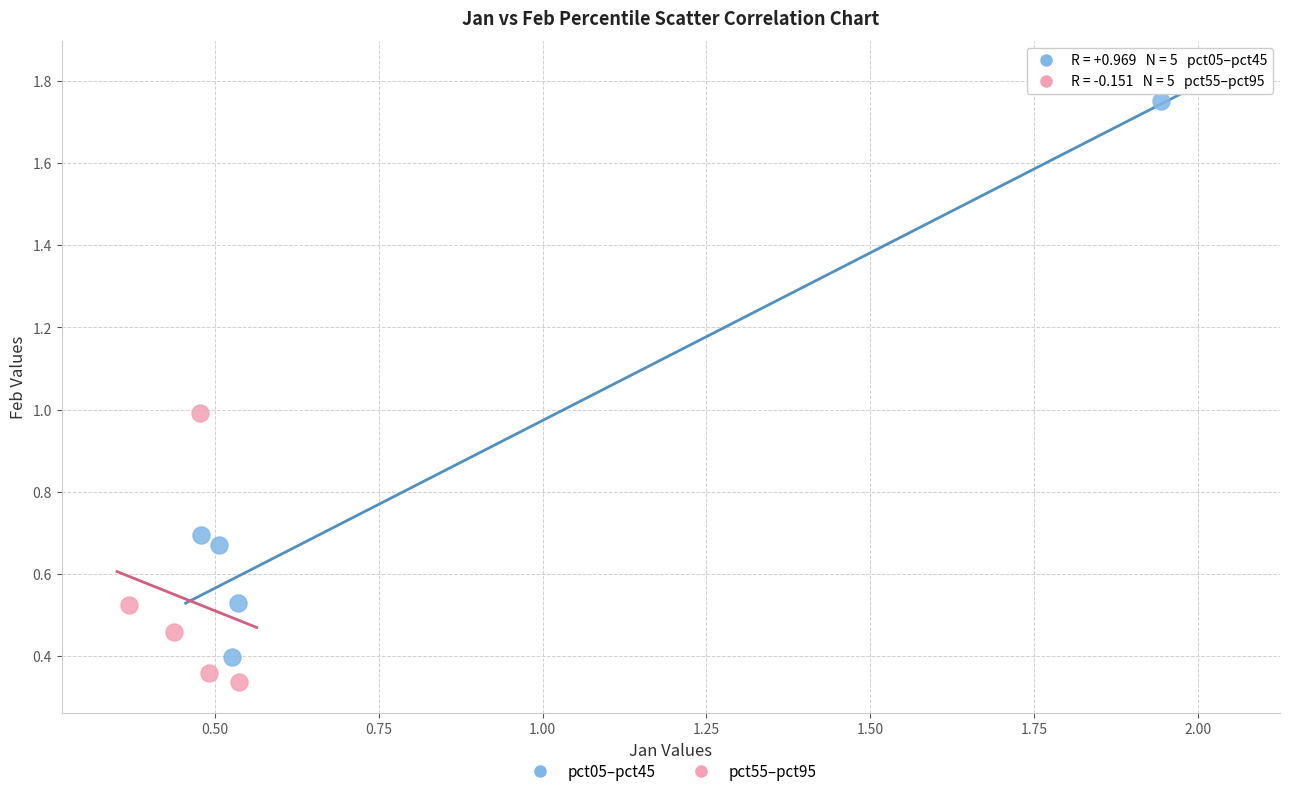

Which series has the largest Y range (max minus min)?

pct05–pct45